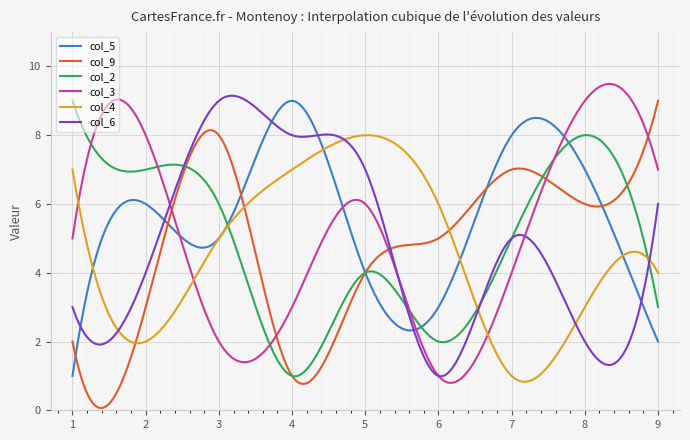

What is the maximum value for col_3?

9.5